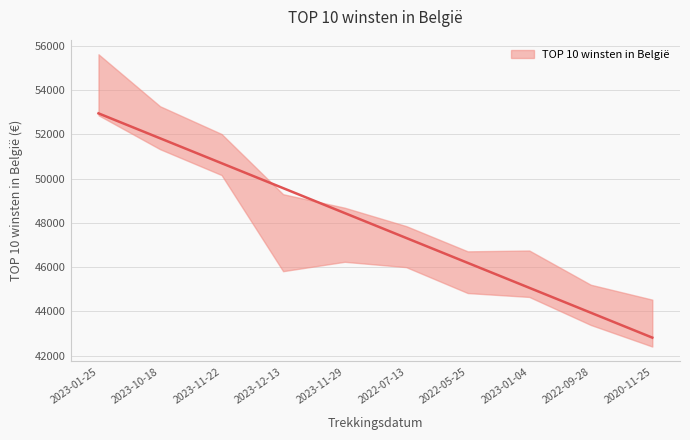

Reading left to right, what are all the values shown in this chart?

2023-01-25=54243.8	2023-10-18=52301.9	2023-11-22=51089.4	2023-12-13=47554.2	2023-11-29=47461.4	2022-07-13=46924.3	2022-05-25=45767.8	2023-01-04=45698.8	2022-09-28=44290.8	2020-11-25=43465.5